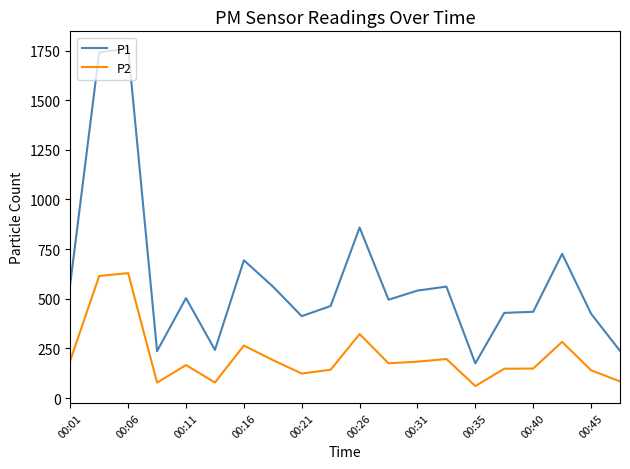

What is the difference between the maximum and minimum values in the P2 series?

568.7